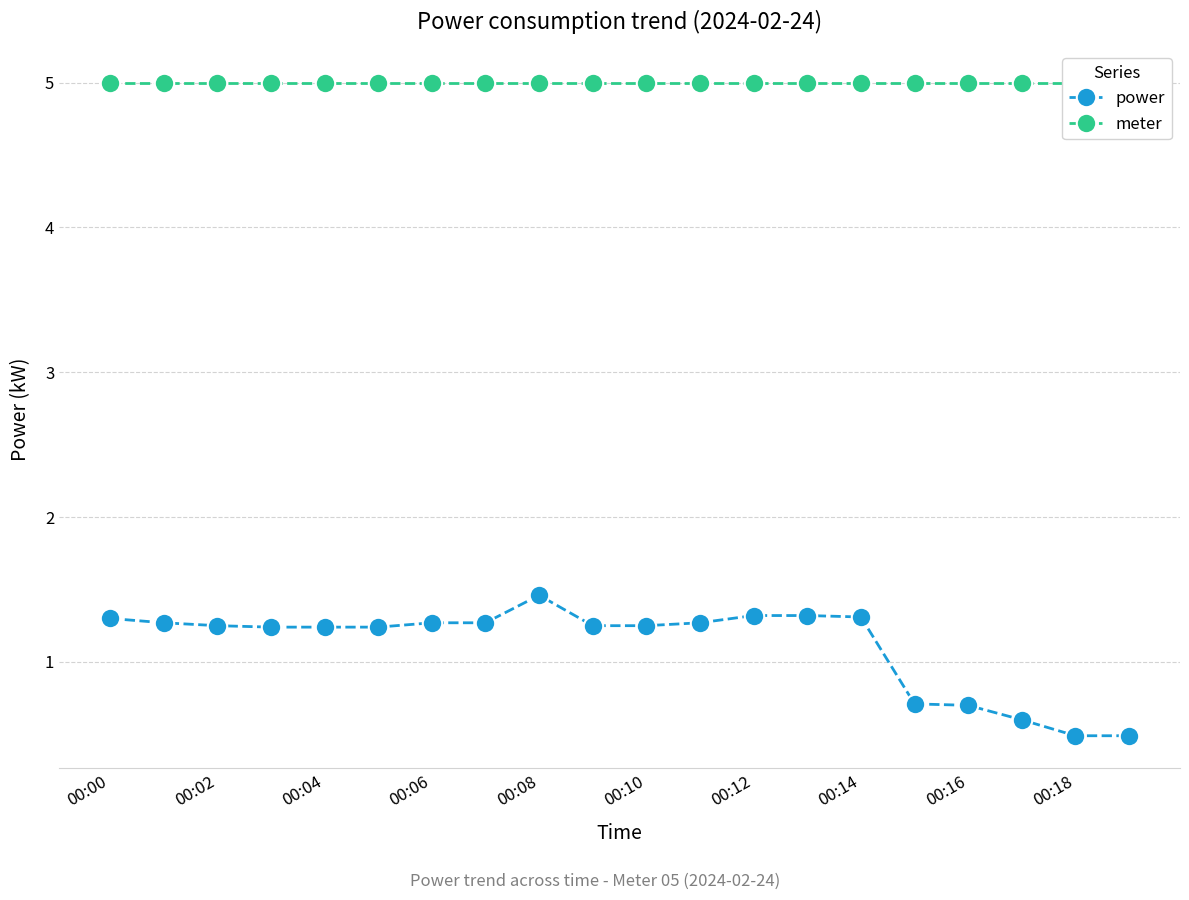

List the series in order of their overall mean, lowest first.

power, meter